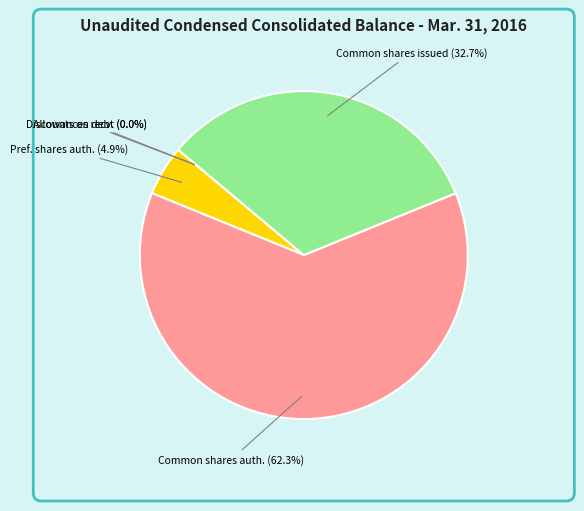

What percentage is NOT represented by Common shares issued (32.7%)?

67.3%